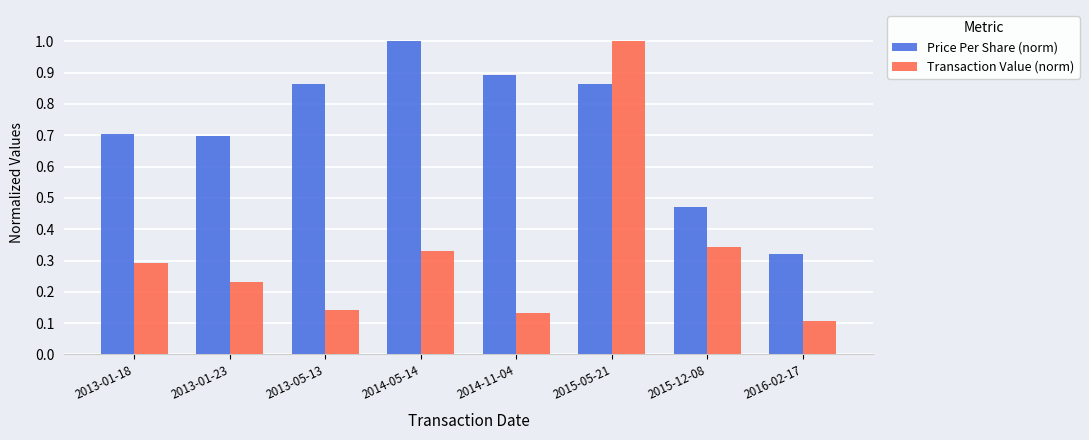

What is the sum of the Price Per Share (norm) values at 2014-05-14 and 2016-02-17?

1.3